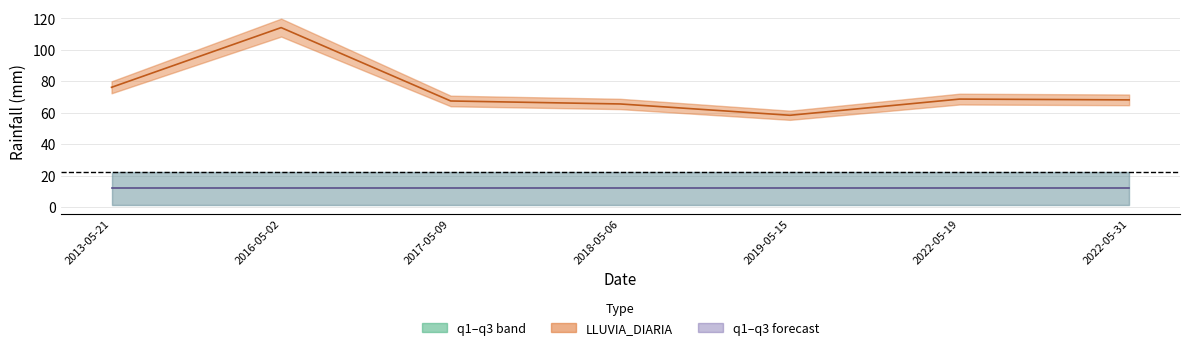

What is the value of the q1 point at the 2nd from the left?

1.6